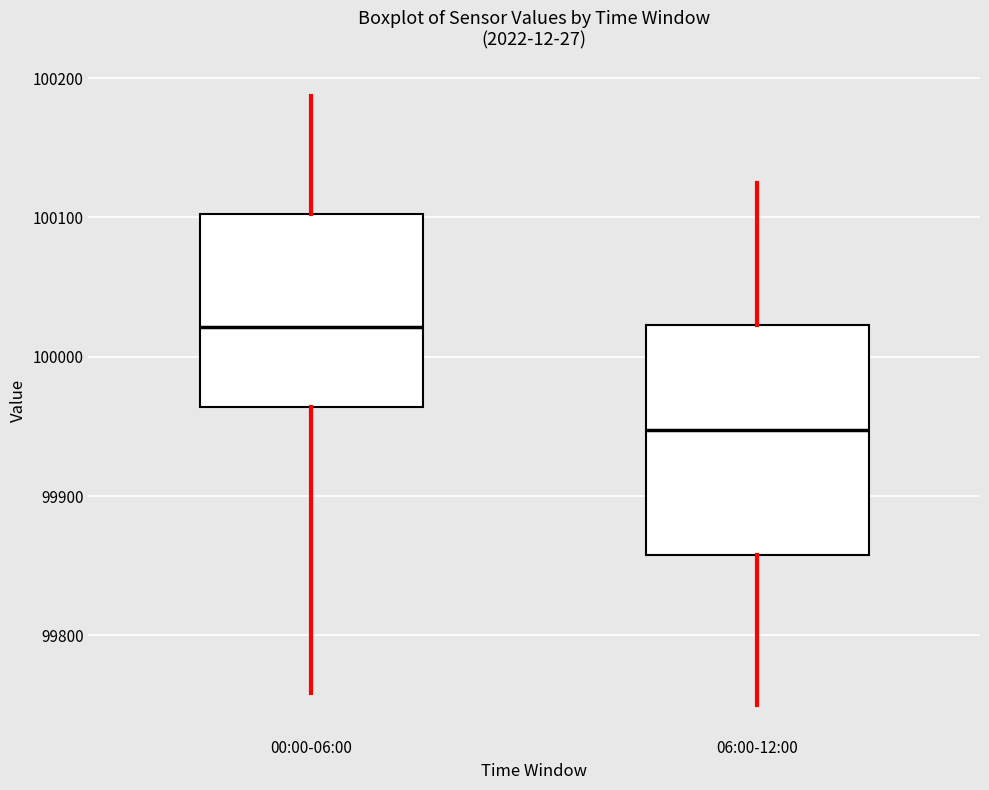

Where does the upper whisker of the box for 06:00-12:00 end on the y-axis? The values are not printed on the chart, so give them approximately, as read against the axis.

100130